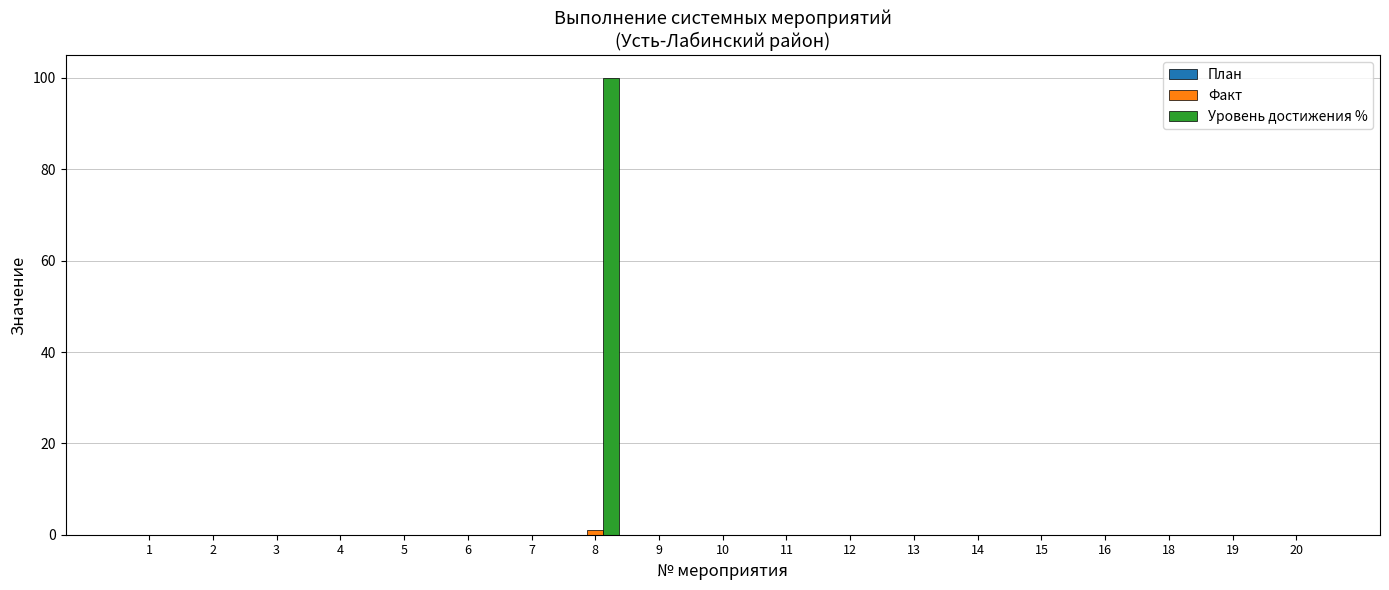

Which label corresponds to the largest value in the chart?

8